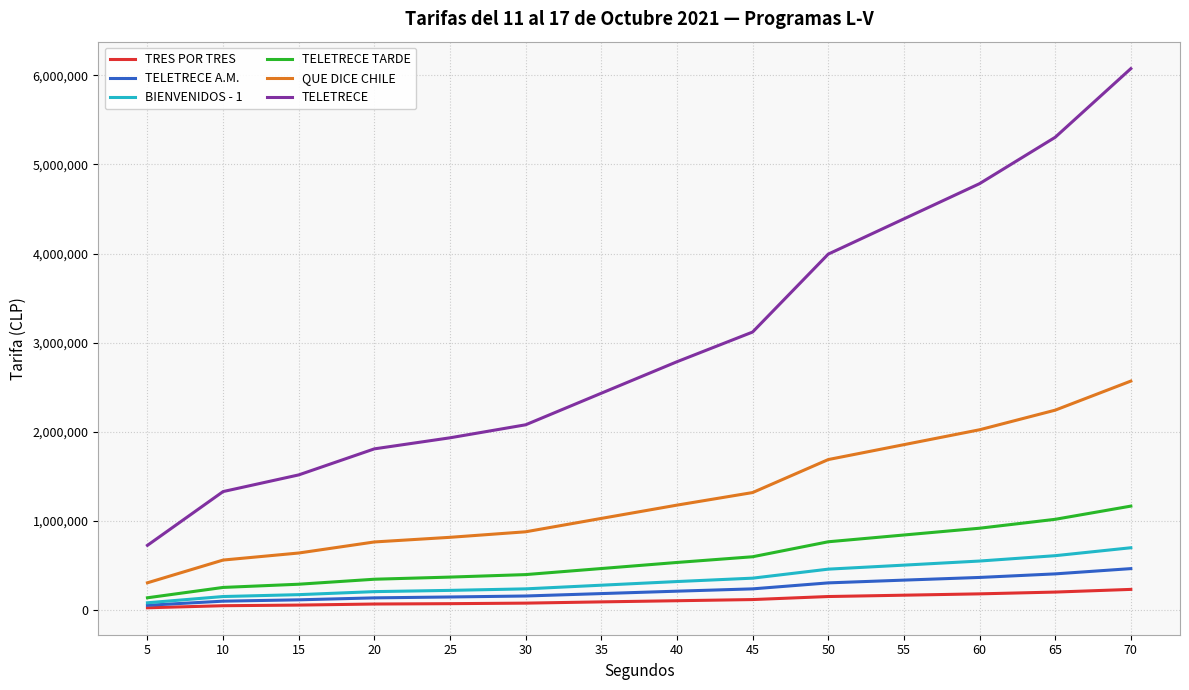

The value of QUE DICE CHILE at 60 is 2024000. True or false?

True